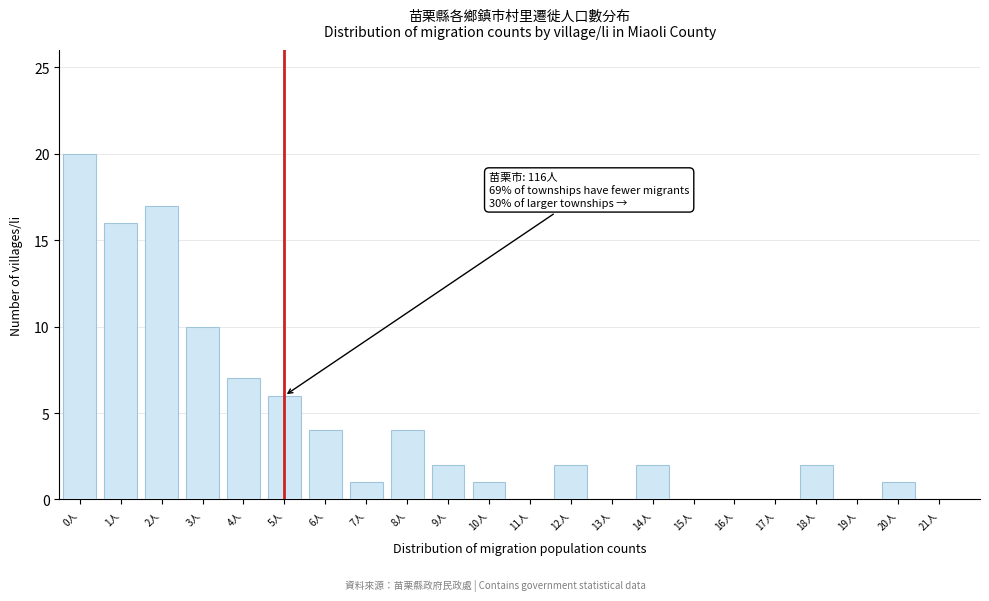

Reading left to right, extract all data points from this chart.

0人=20	1人=16	2人=17	3人=10	4人=7	5人=6	6人=4	7人=1	8人=4	9人=2	10人=1	11人=0	12人=2	13人=0	14人=2	15人=0	16人=0	17人=0	18人=2	19人=0	20人=1	21人=0